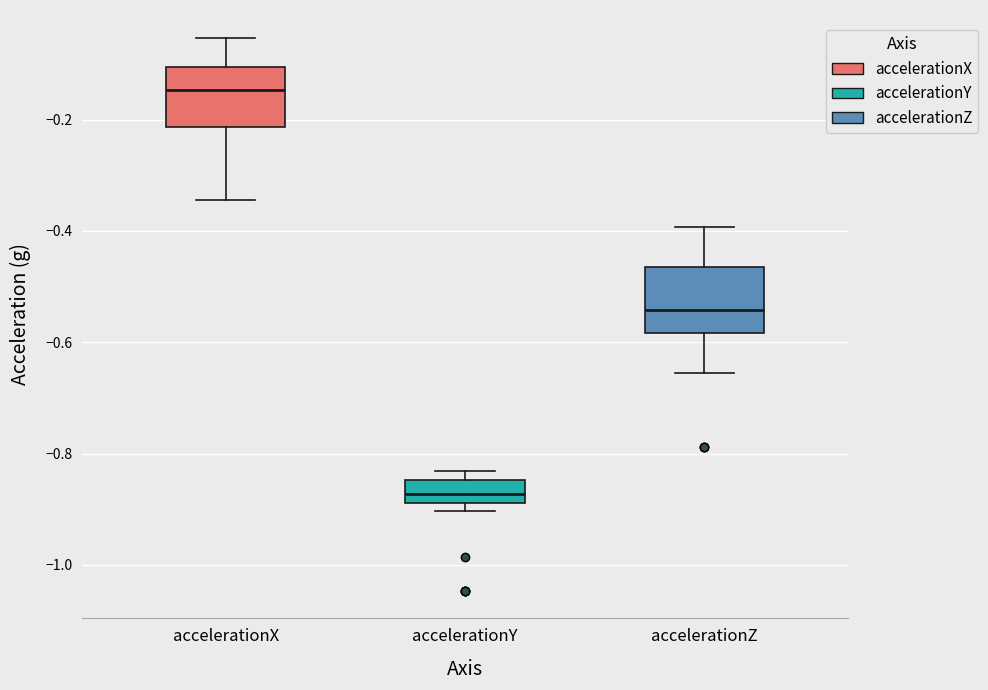

Where is the lower edge of the box for accelerationY on the y-axis? The values are not printed on the chart, so give them approximately, as read against the axis.

-0.88